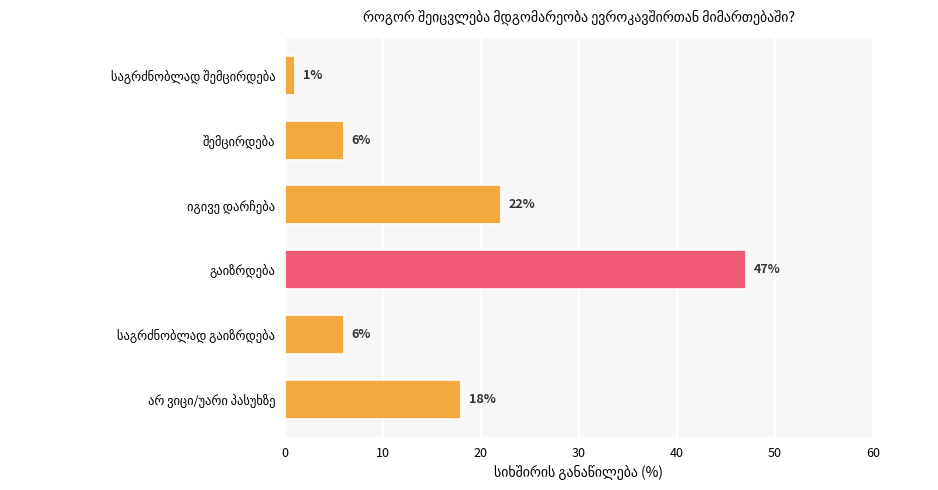

What is the greatest value displayed?

47